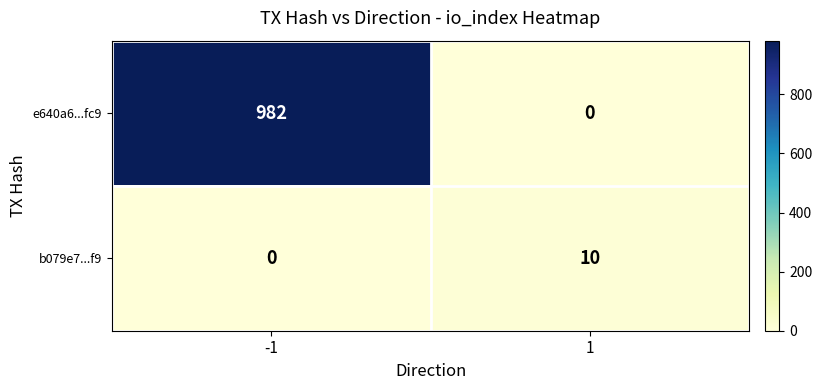

List the series in order of their peak value, highest first.

e640a6...fc9, b079e7...f9